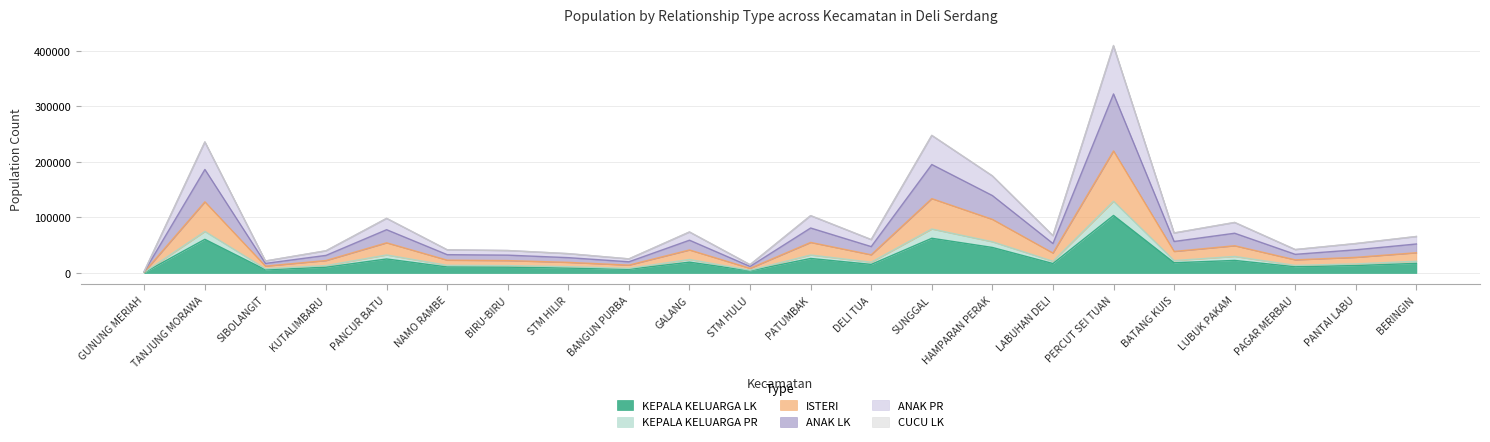

At which category is the sum across all series the highest?

PERCUT SEI TUAN